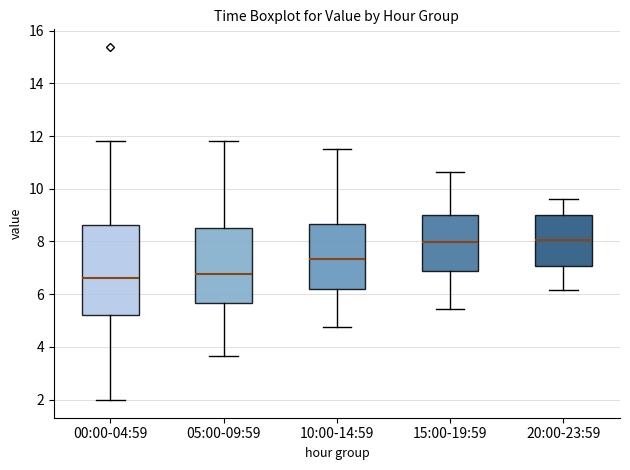

Where is the upper edge of the box for 15:00-19:59 on the y-axis? The values are not printed on the chart, so give them approximately, as read against the axis.

9.0